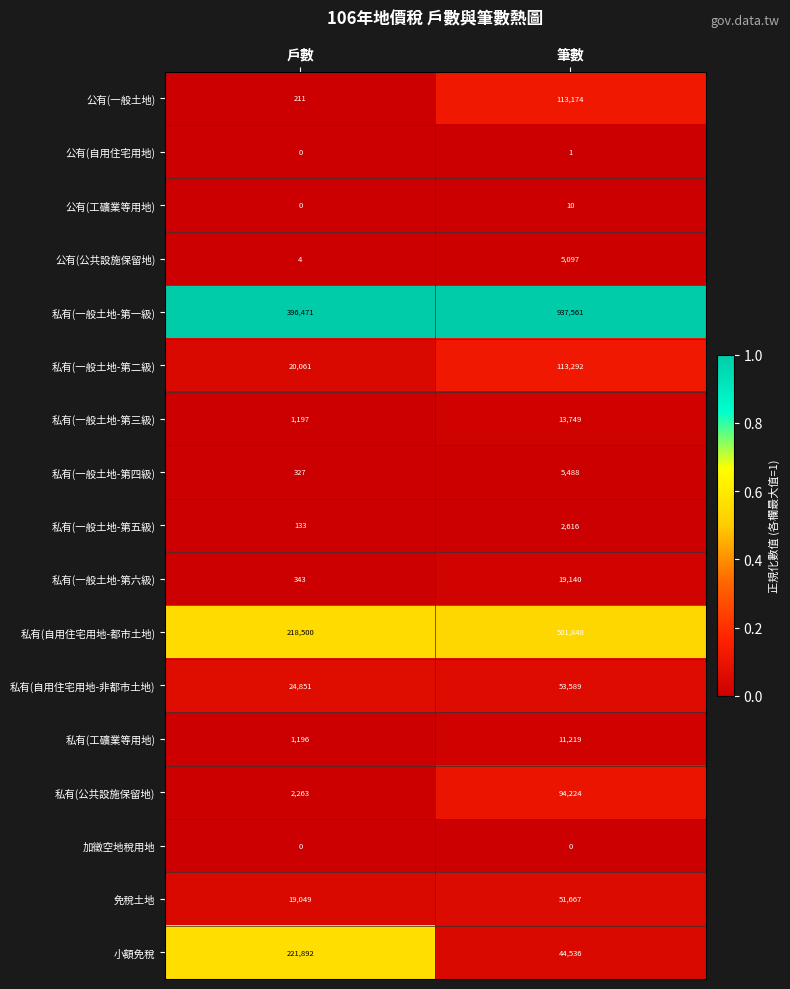

List the labels in order of 公有(工礦業等用地) value, smallest first.

戶數, 筆數